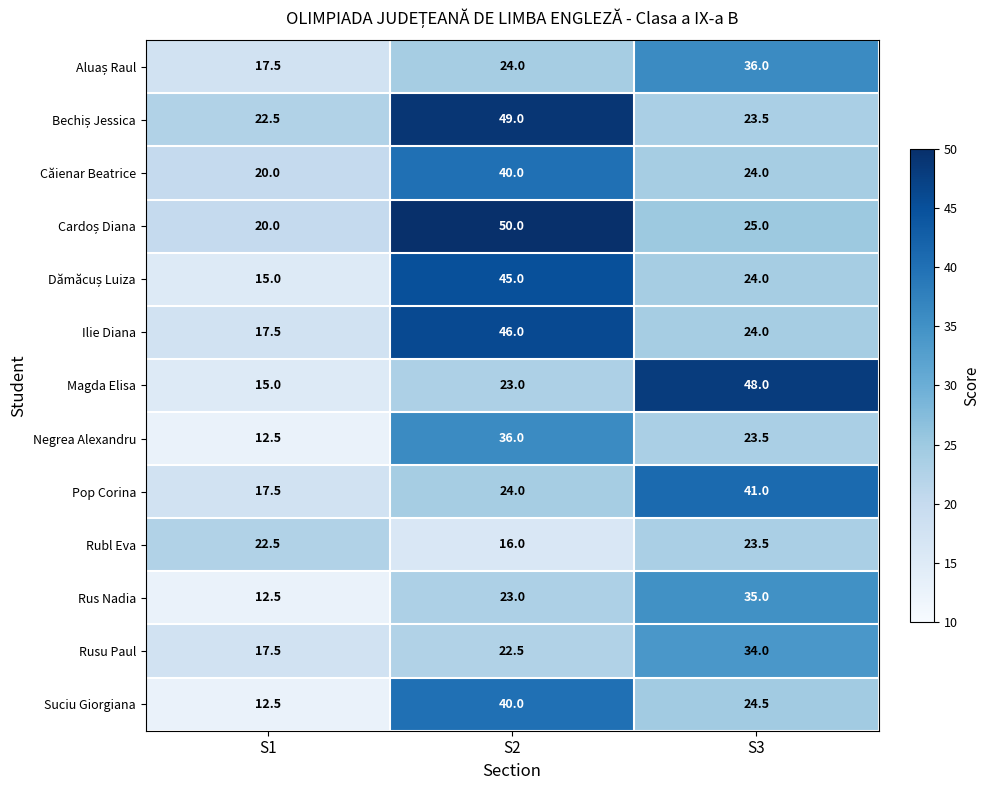

List the labels in order of Rubl Eva value, smallest first.

S2, S1, S3